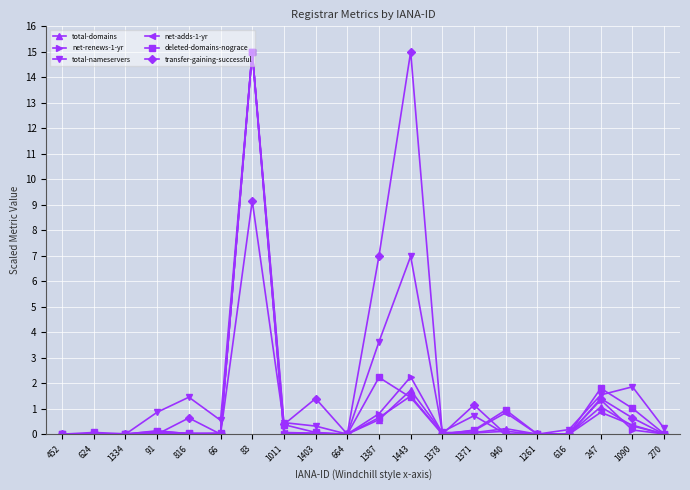

Between 816 and 1261, which series saw the biggest shift?

total-nameservers